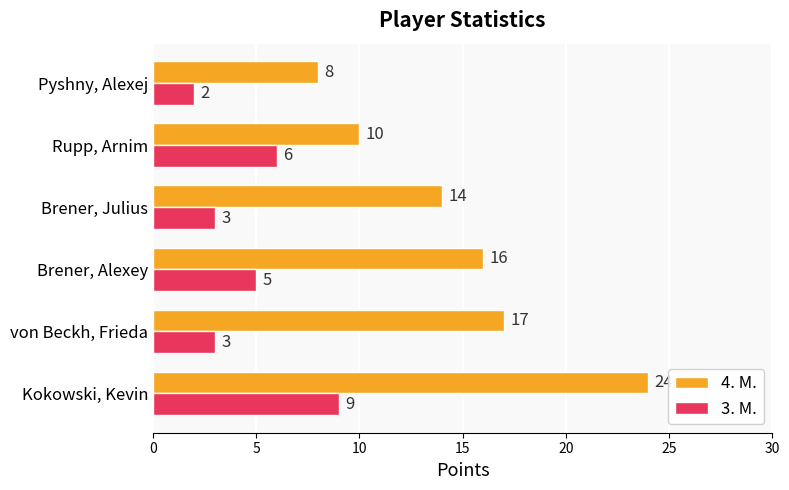

List the series in order of their peak value, highest first.

4. M., 3. M.